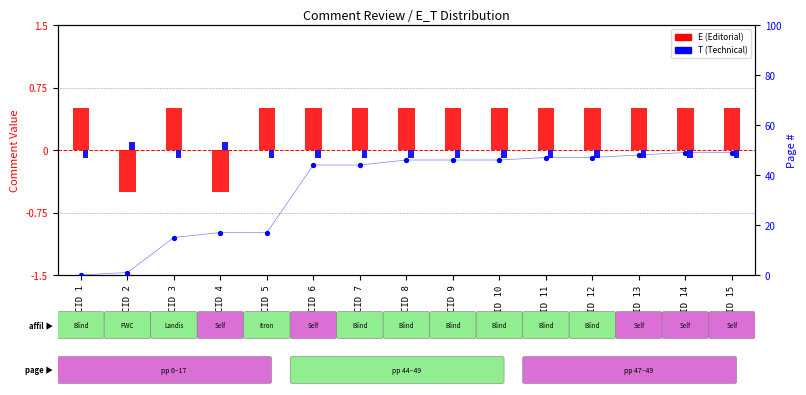

What are all the series names shown in the legend?

E (Editorial), T (Technical)